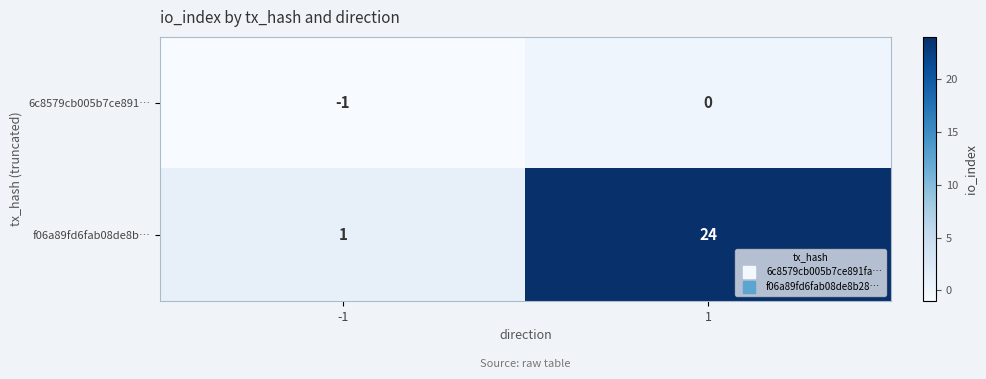

True or false: f06a89fd6fab08de8b… has a value of 1 at -1.

True